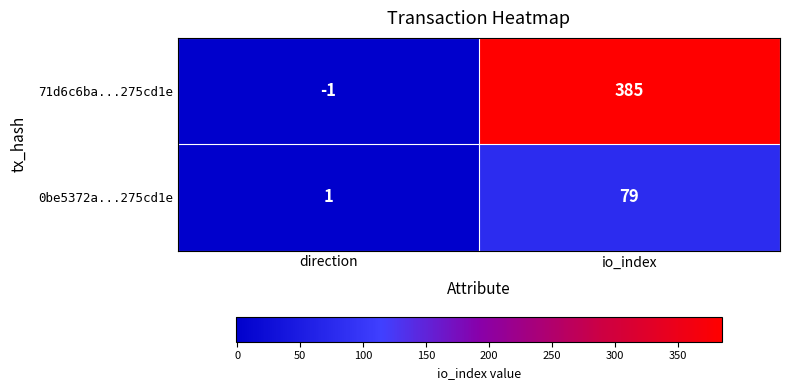

Reading left to right, list all the values displayed in this chart.

71d6c6ba...275cd1e: -1	385
0be5372a...275cd1e: 1	79